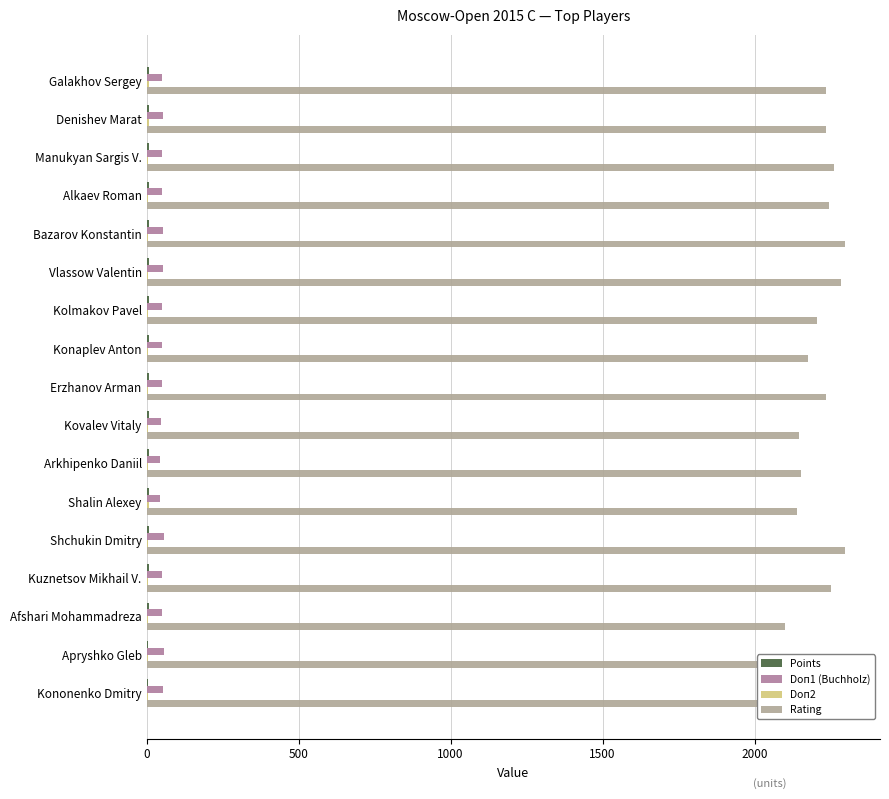

Which series has the largest total across all categories?

Rating